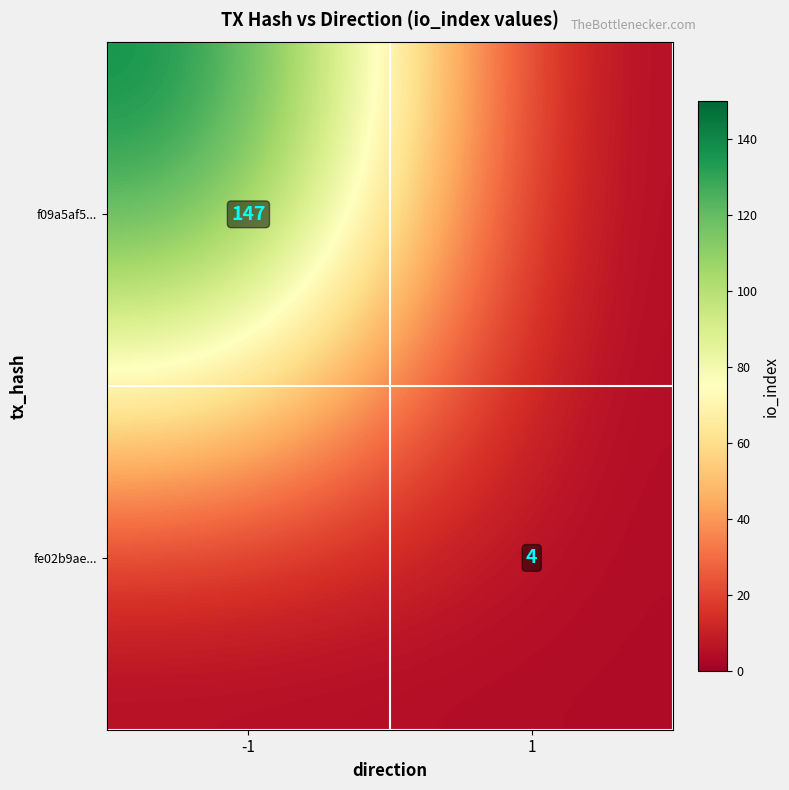

Is it true that fe02b9ae... equals 4 at 1?

True